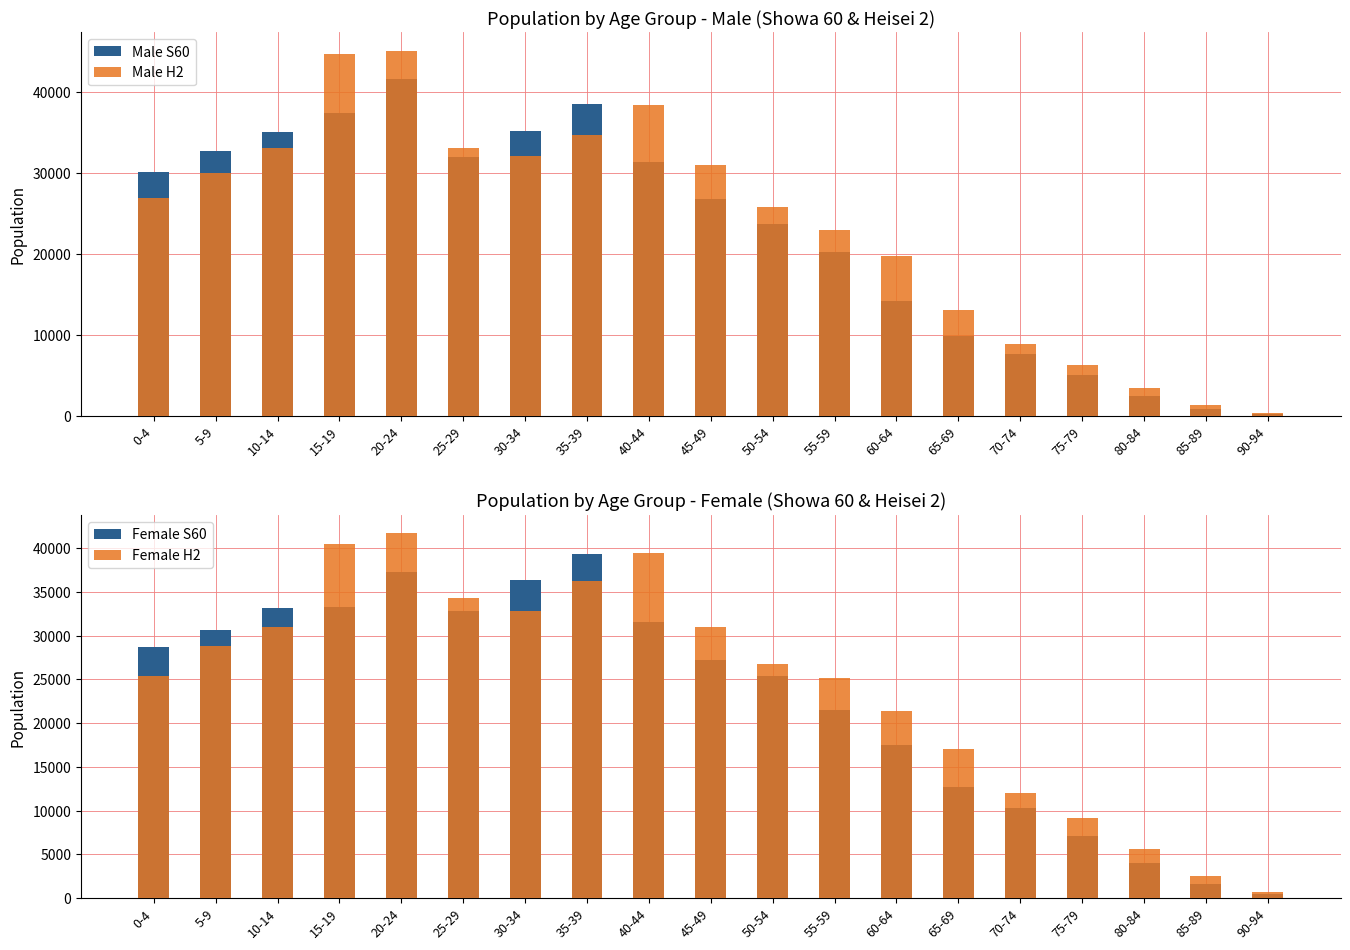

List the series in order of their overall mean, highest first.

Female H2, Male H2, Female S60, Male S60